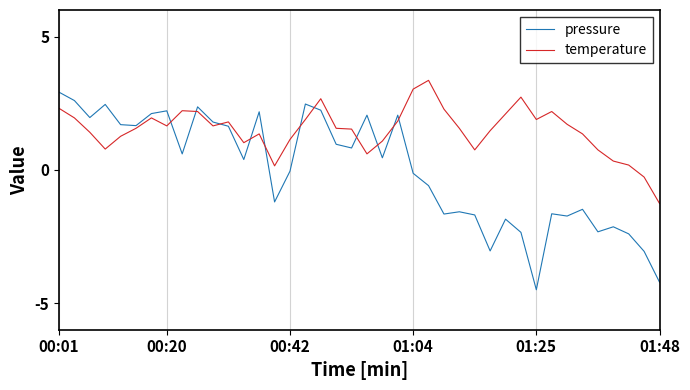

List the series in order of their overall mean, highest first.

temperature, pressure